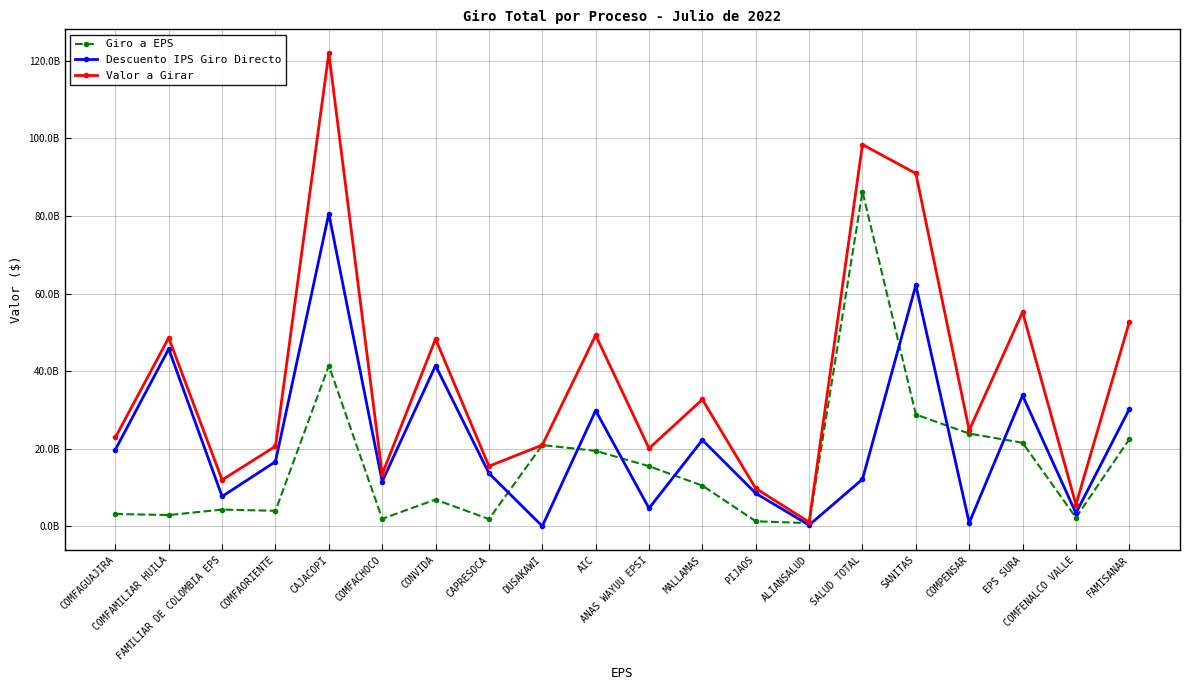

List the labels in order of Descuento IPS Giro Directo value, smallest first.

DUSAKAWI, ALIANSALUD, COMPENSAR, COMFENALCO VALLE, ANAS WAYUU EPSI, FAMILIAR DE COLOMBIA EPS, PIJAOS, COMFACHOCO, SALUD TOTAL, CAPRESOCA, COMFAORIENTE, COMFAGUAJIRA, MALLAMAS, AIC, FAMISANAR, EPS SURA, CONVIDA, COMFAMILIAR HUILA, SANITAS, CAJACOPI